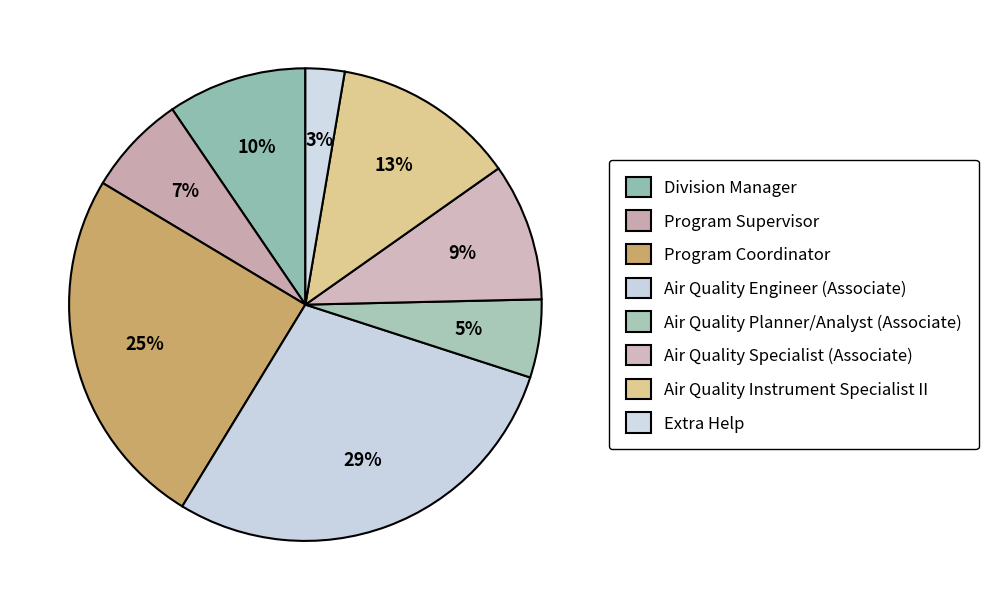

To the nearest percent, what is the combined percentage of Air Quality Engineer (Associate) and Program Coordinator?

54%